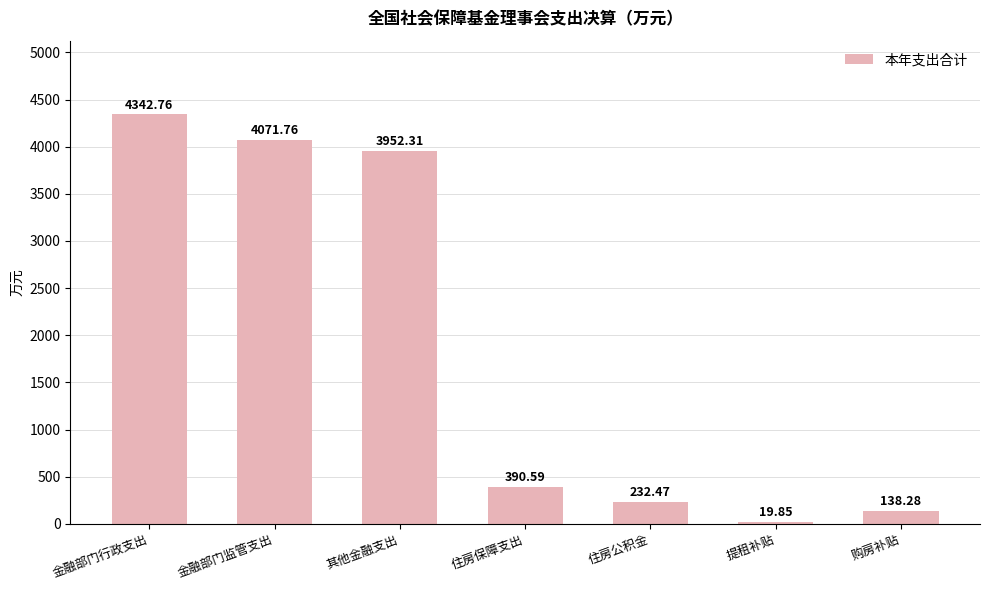

What is the label of the 3rd bar from the left?

其他金融支出